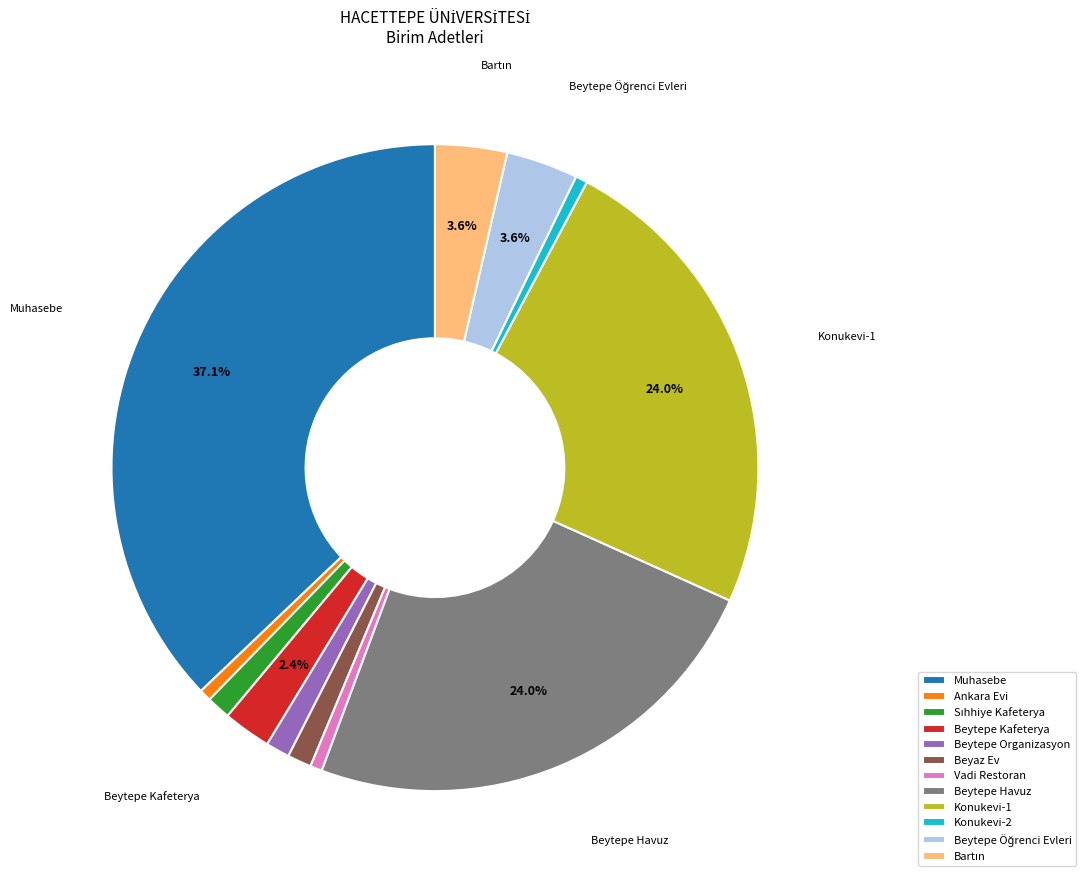

Which category has the biggest portion of the pie?

Muhasebe